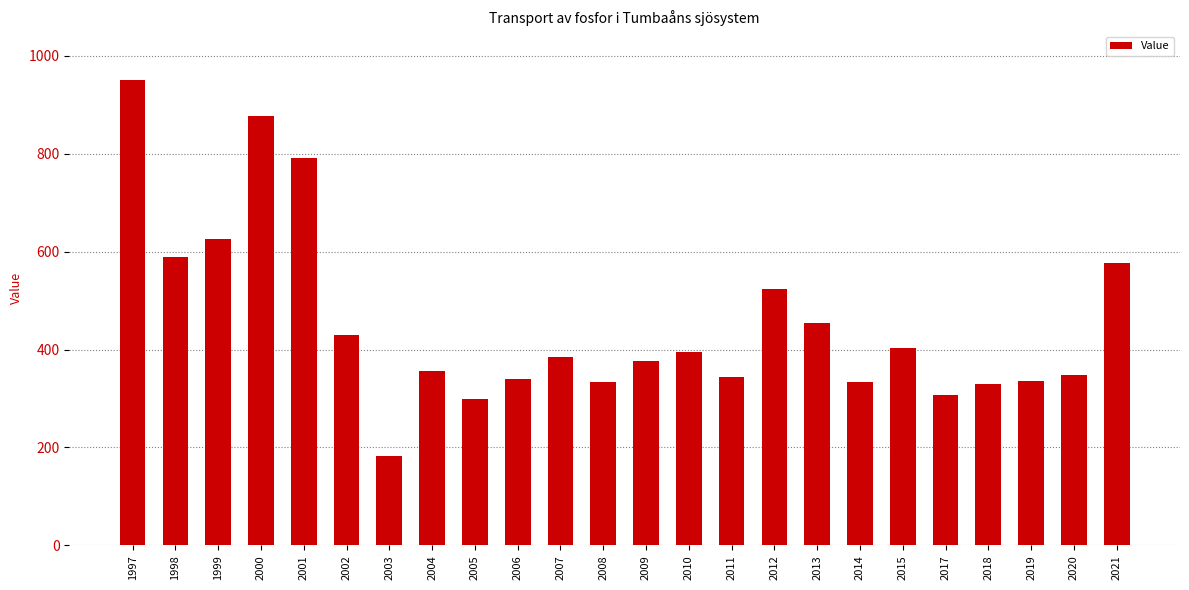

What is the difference between the second highest and second lowest values?

580